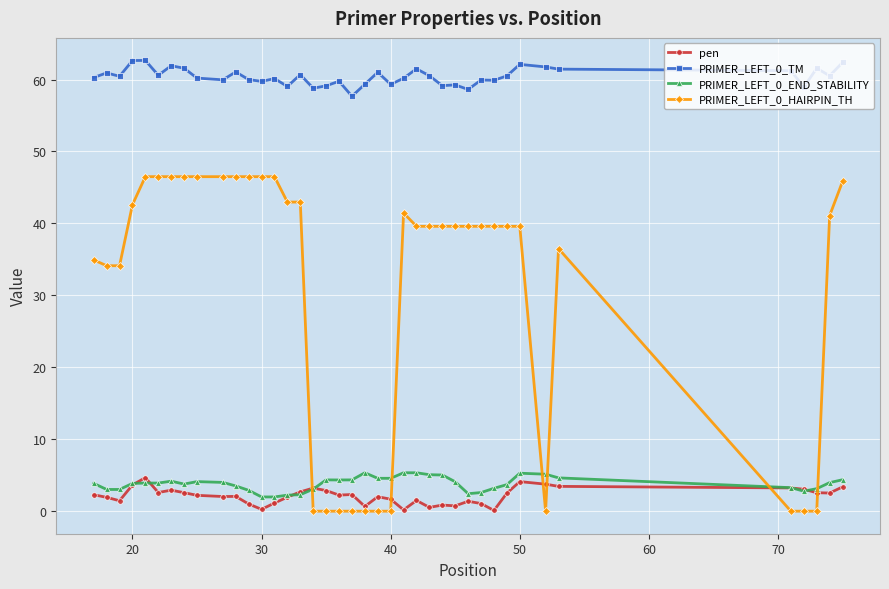

What is the value of the PRIMER_LEFT_0_HAIRPIN_TH point at the 40th from the left?

45.8